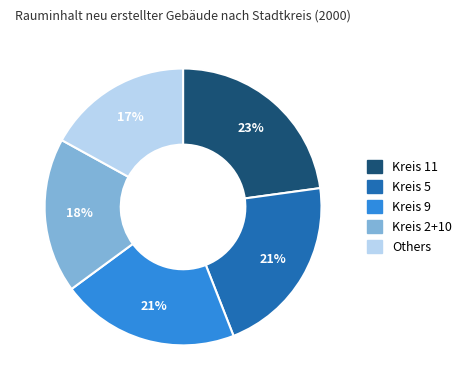

To the nearest percent, what is the average slice percentage?

20%